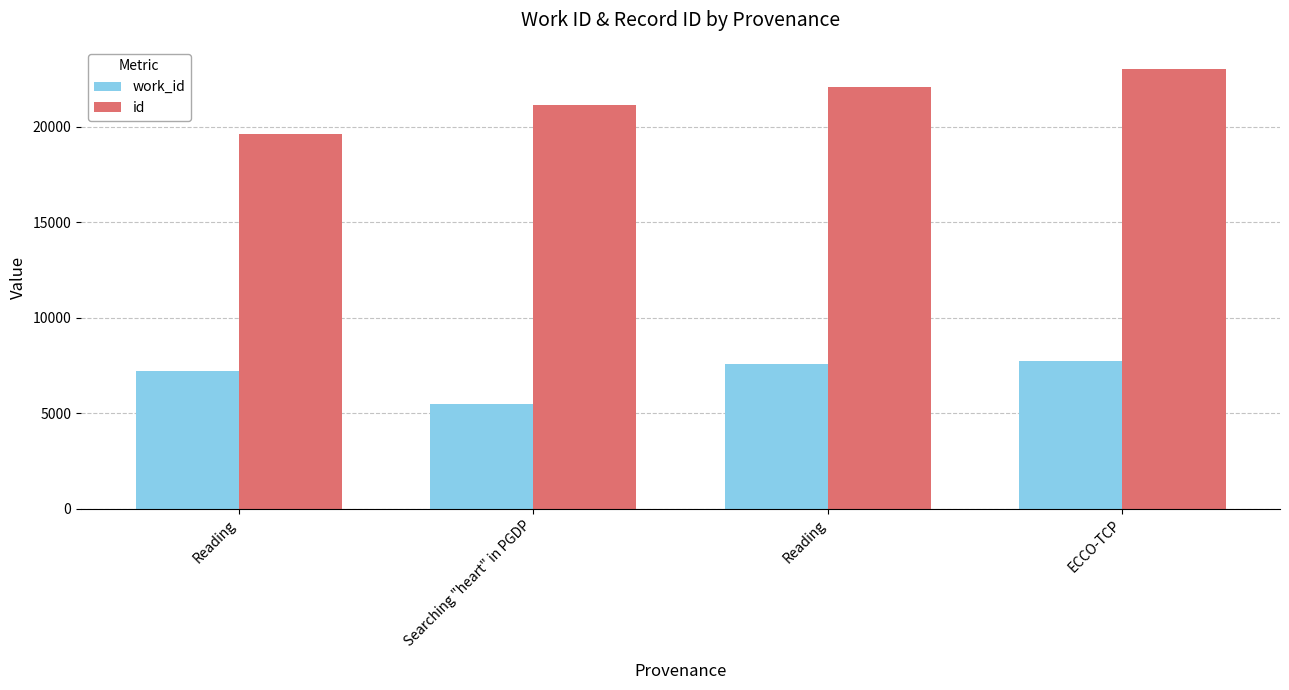

Reading left to right, extract all data points from this chart.

work_id: 7192	5452	7574	7738
id: 19596	21120	22072	23019